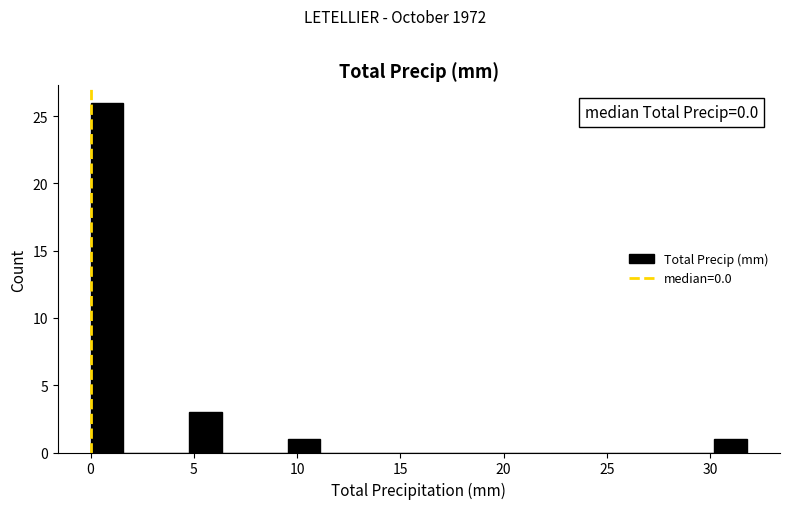

Read against the x-axis, roughly where is the centre of the tallest bar?

1.0